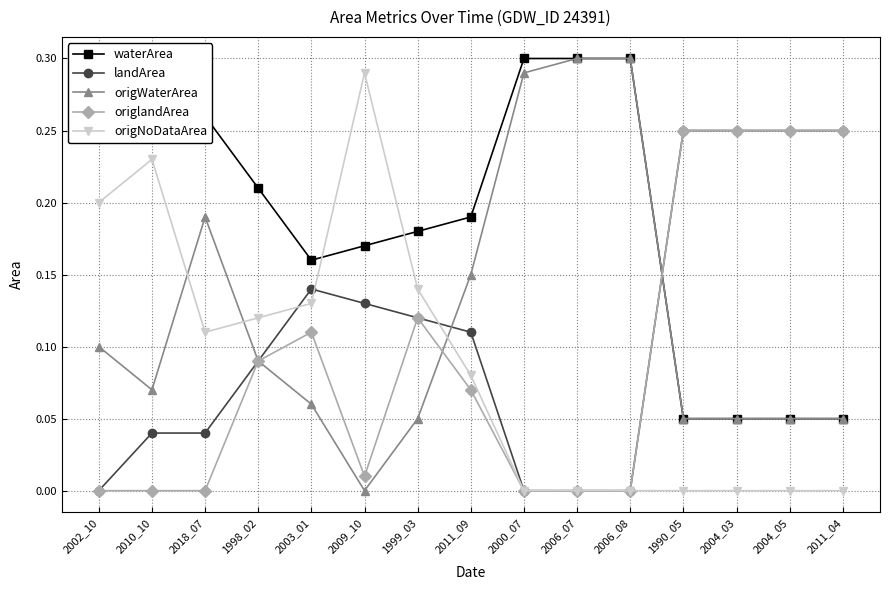

What is the maximum value shown in the chart?

0.3